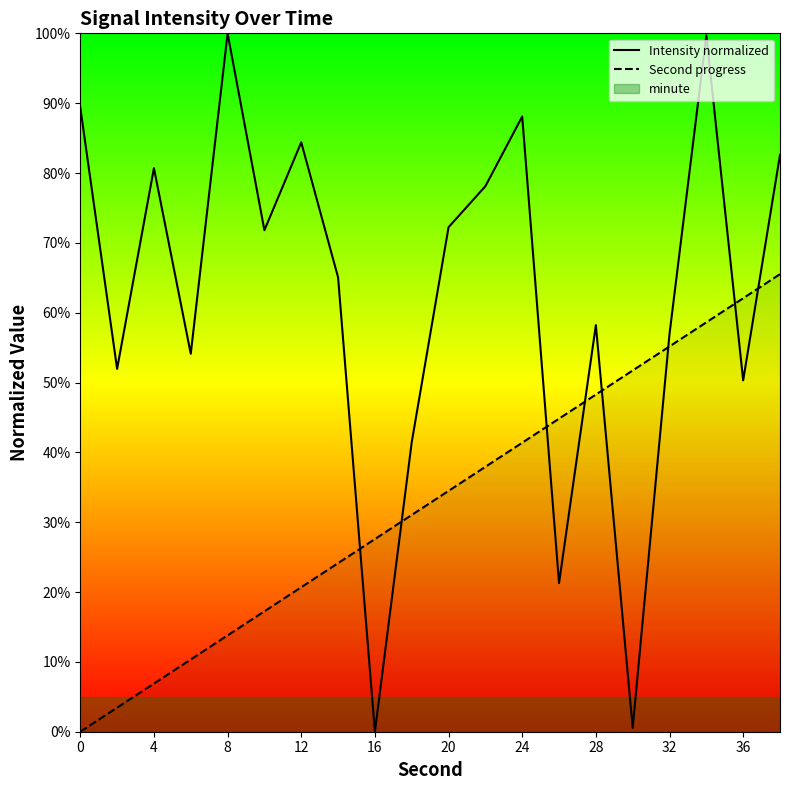

What is the highest value of the Intensity normalized series?

100.0